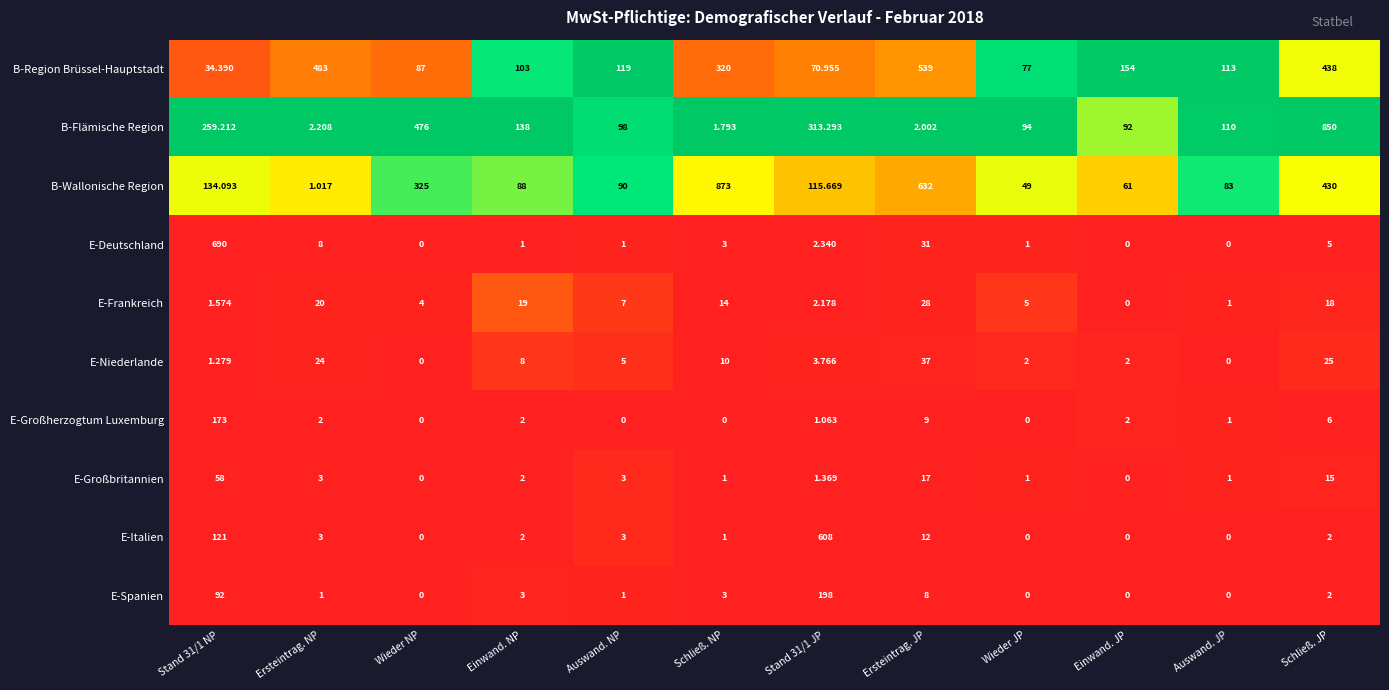

Is the value of E-Frankreich at Ersteintrag. JP greater than the value of B-Region Brüssel-Hauptstadt at Schließ. JP?

No